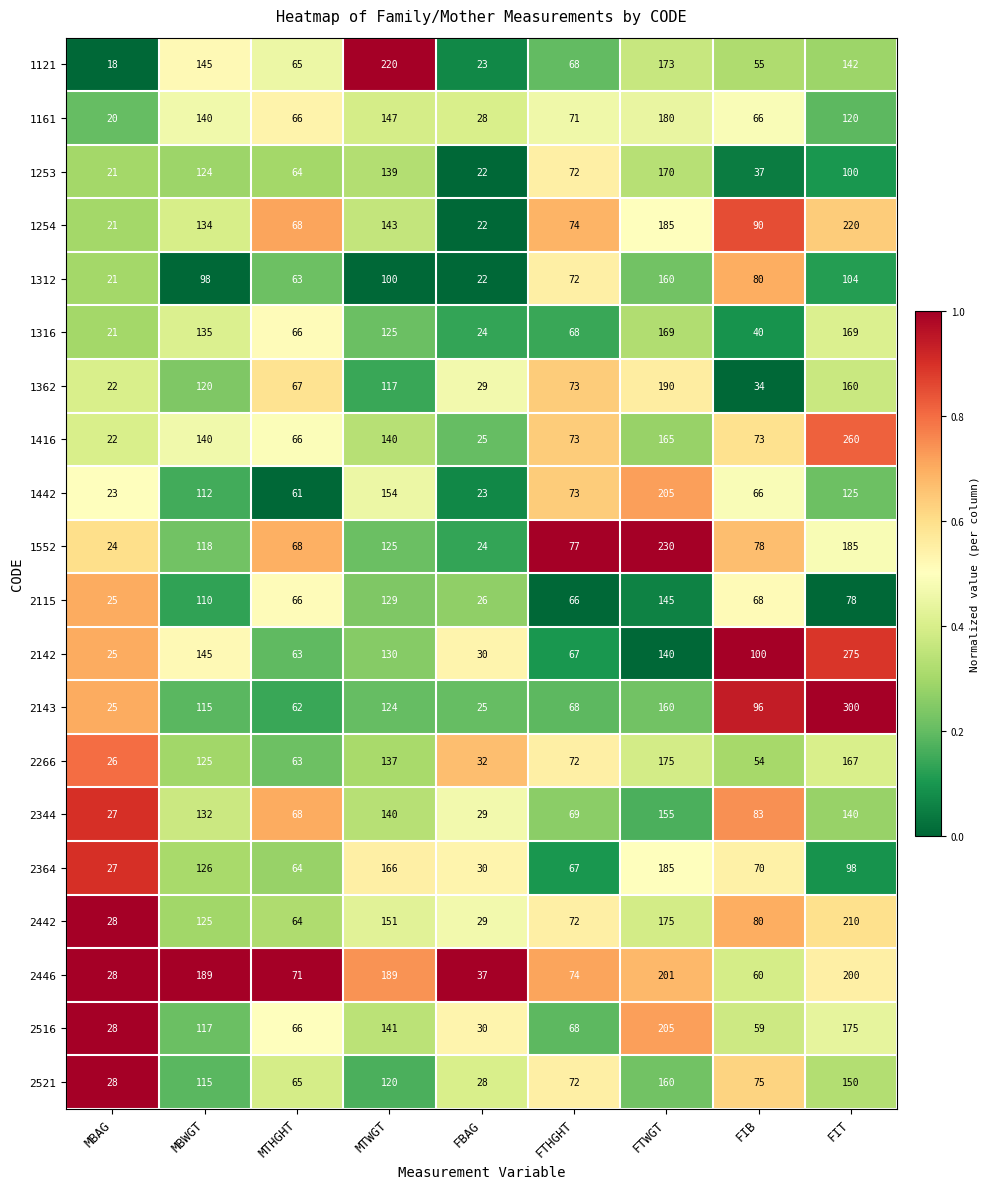

What is the spread (max minus min) of values at FBAG?

15